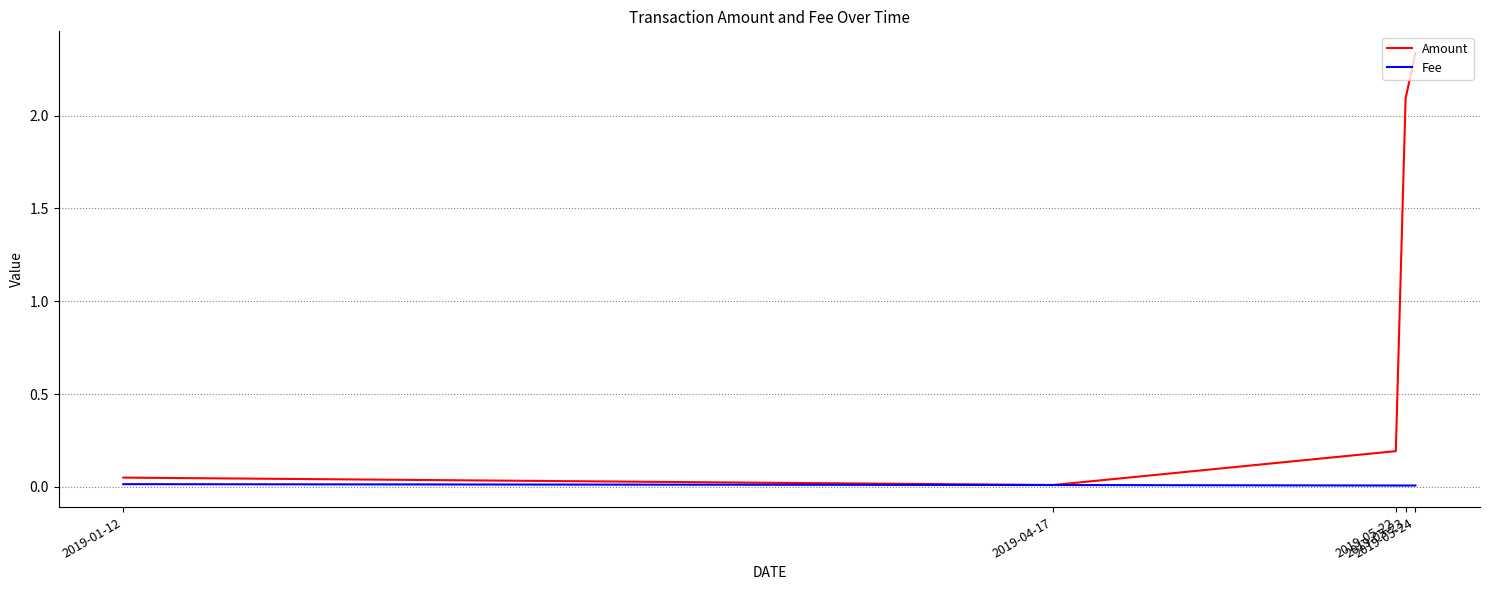

List the labels in order of Amount value, smallest first.

2019-04-17, 2019-01-12, 2019-05-22, 2019-05-23, 2019-05-24